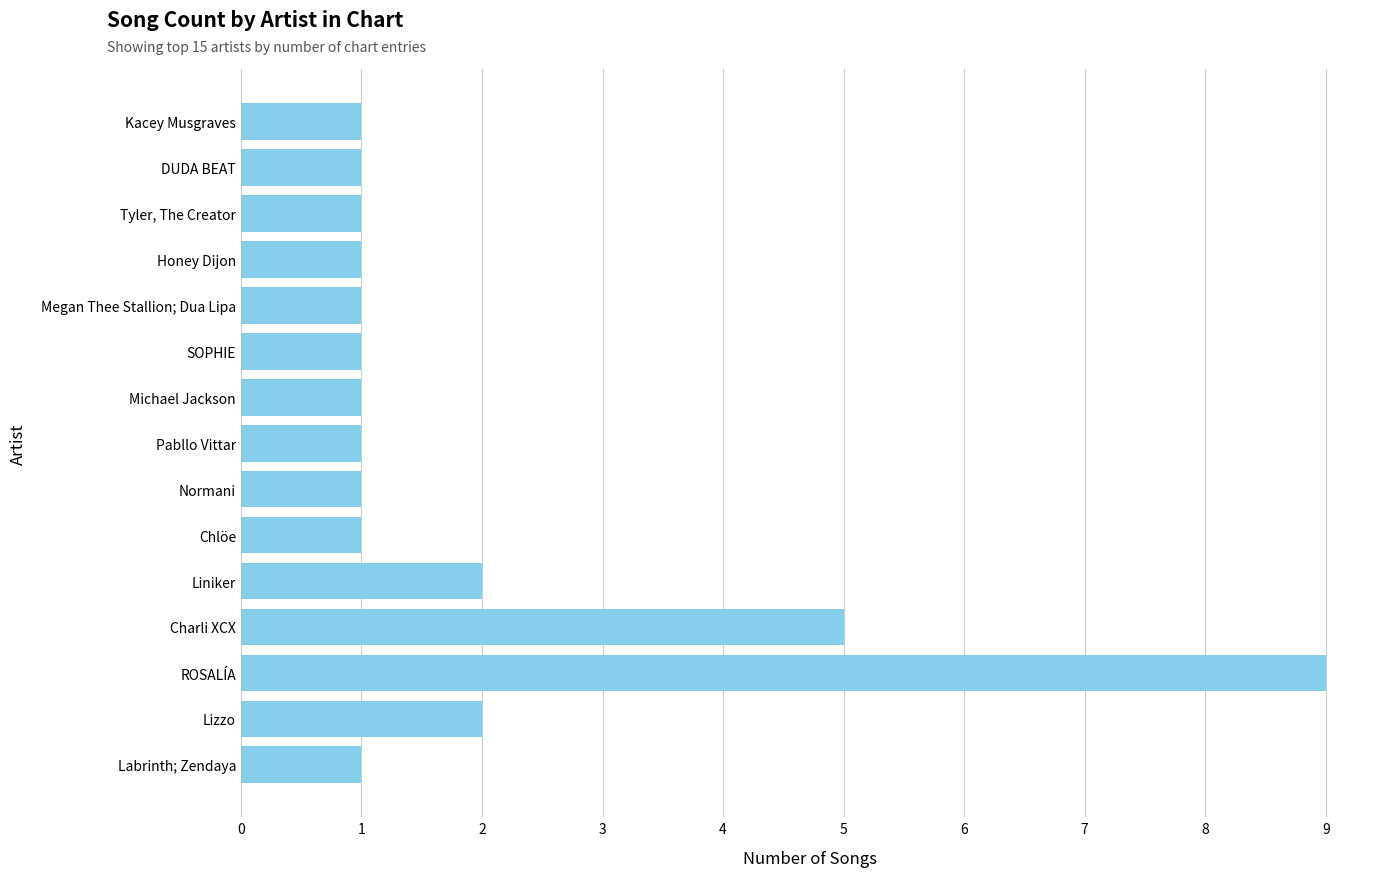

How many bars are there in total?

15